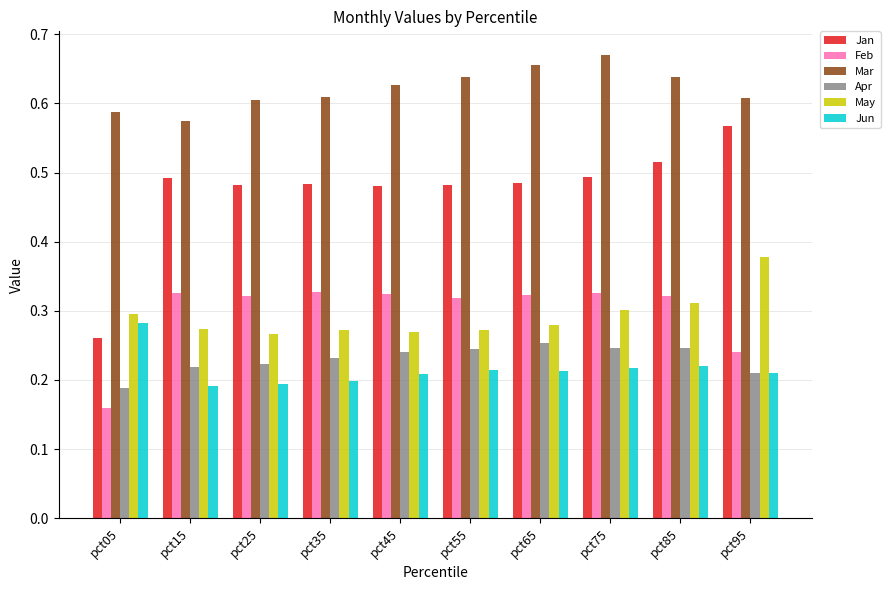

How many bars are there in each group?

6